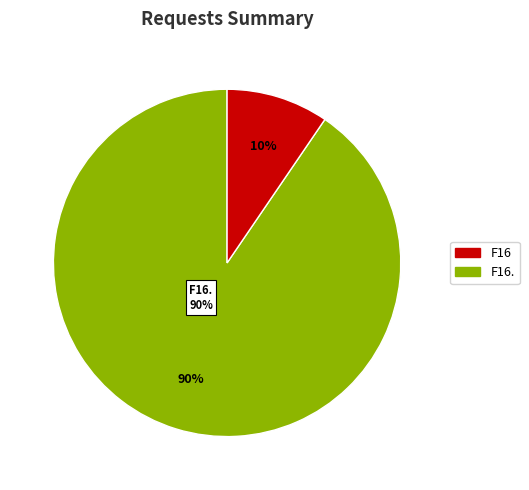

The F16 slice represents 10% of the pie. True or false?

True